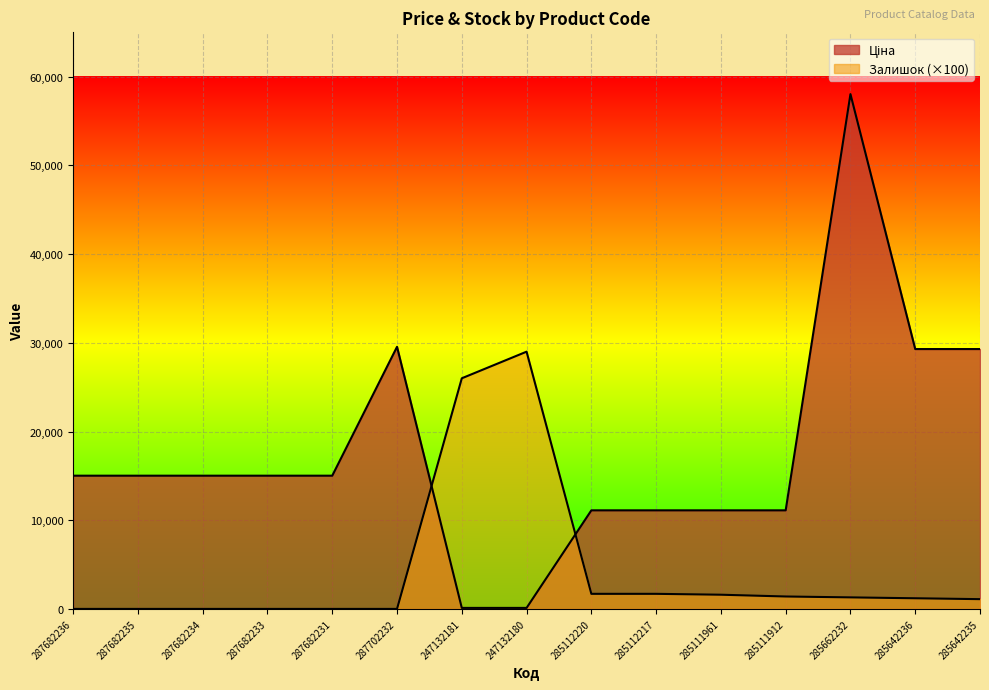

True or false: Залишок and Ціна intersect in this chart.

True